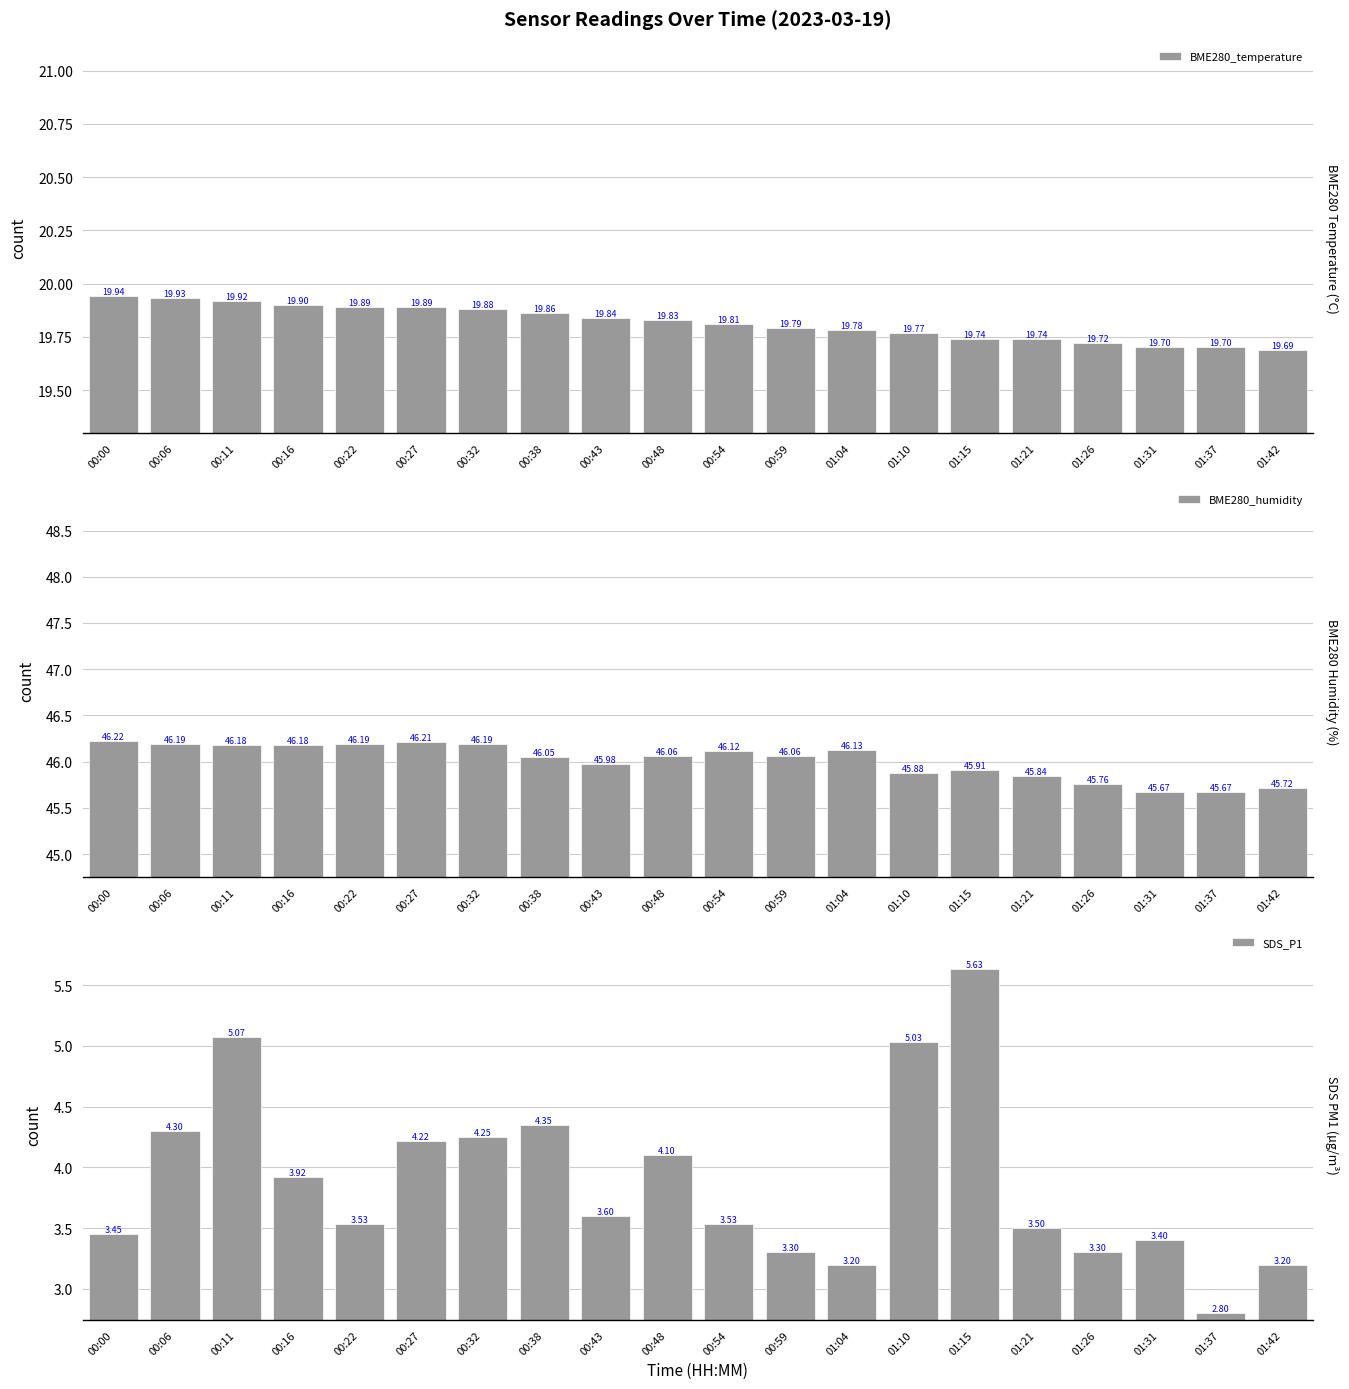

What is the smallest value displayed?

2.8